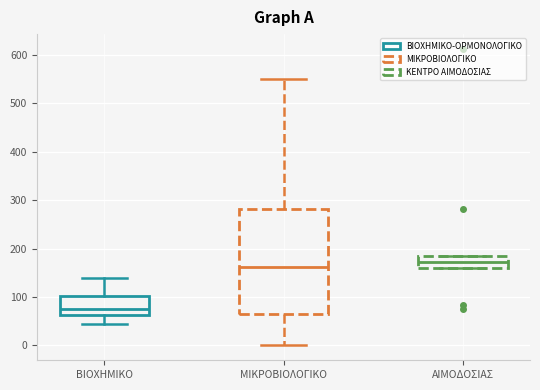

Where is the lower edge of the box for ΒΙΟΧΗΜΙΚΟ on the y-axis? The values are not printed on the chart, so give them approximately, as read against the axis.

60